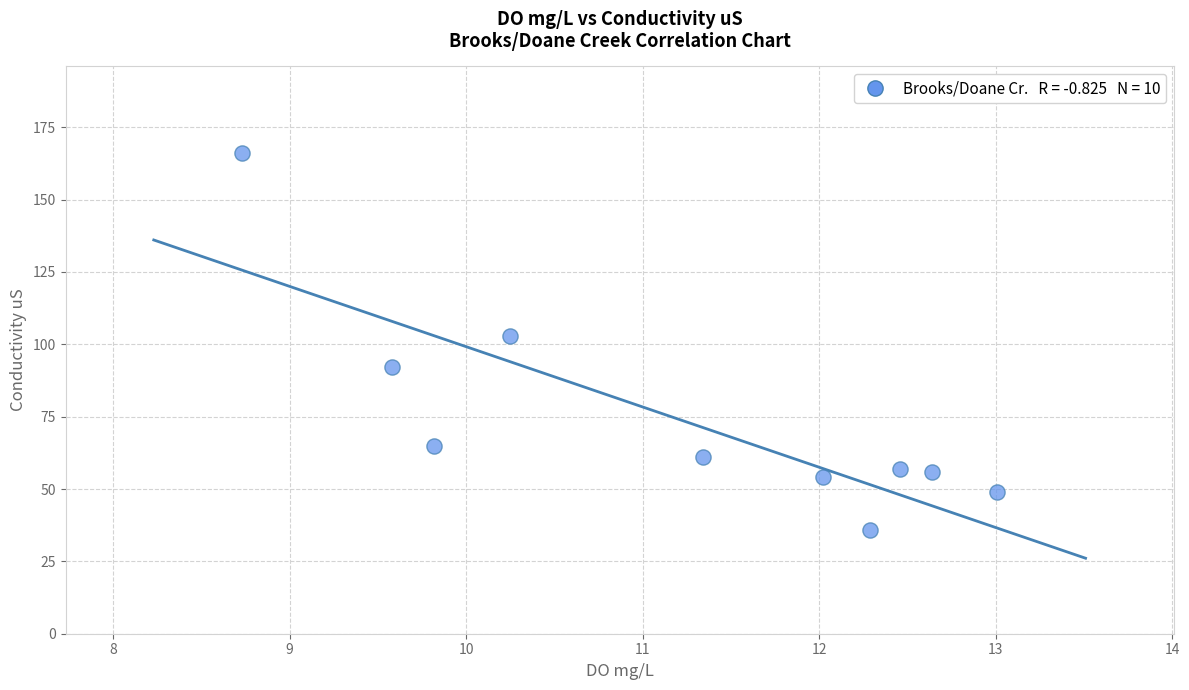

What Y value in the scatter plot is closest to 101?

103